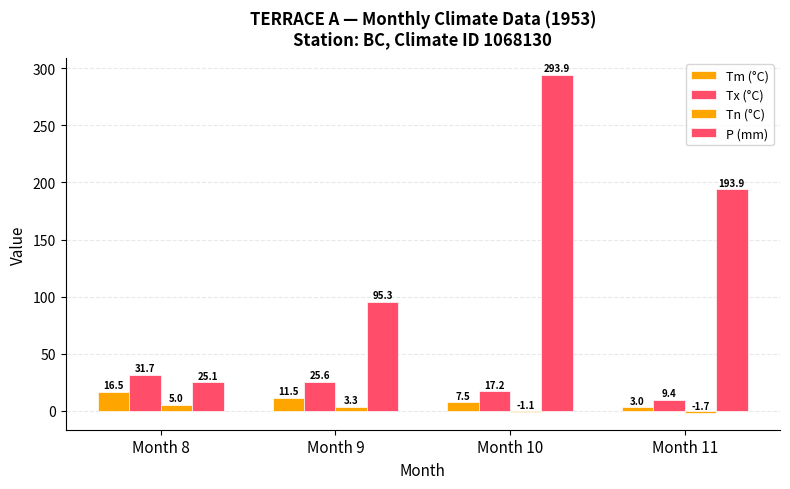

How many bars are there in each group?

4